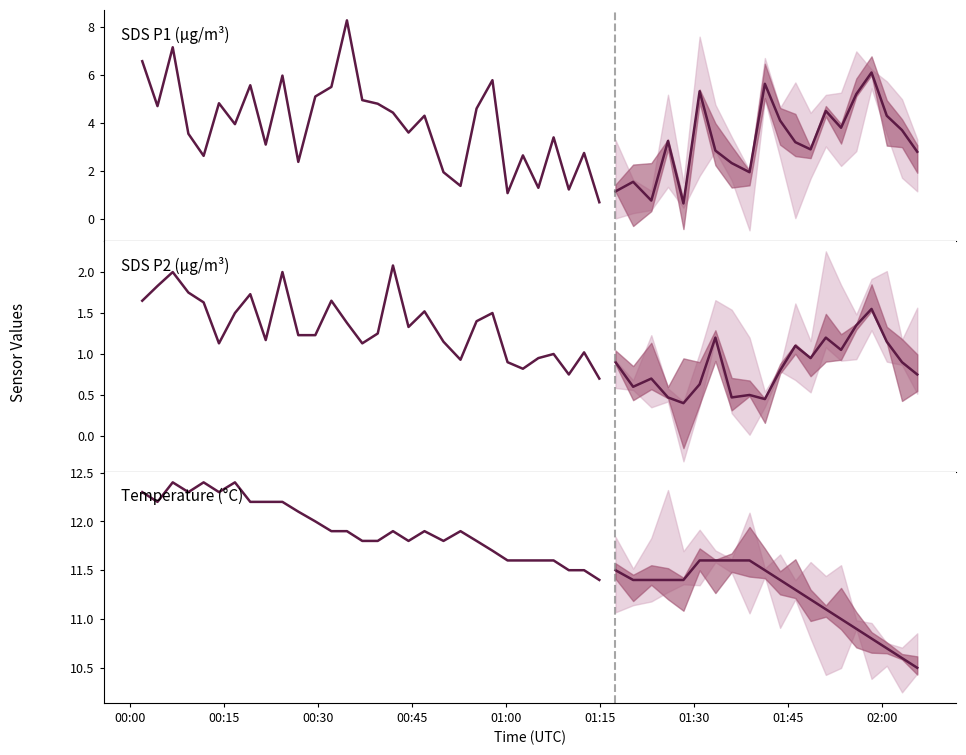

What is the average value of the SDS_P1 series?

3.9